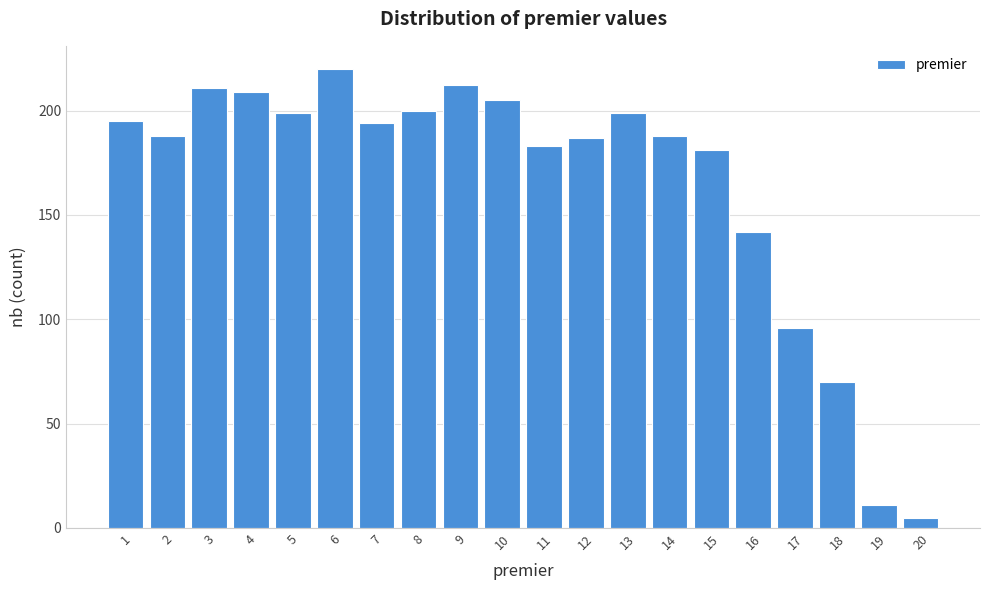

Reading right to left, list all the values displayed in this chart.

5	11	70	96	142	181	188	199	187	183	205	212	200	194	220	199	209	211	188	195